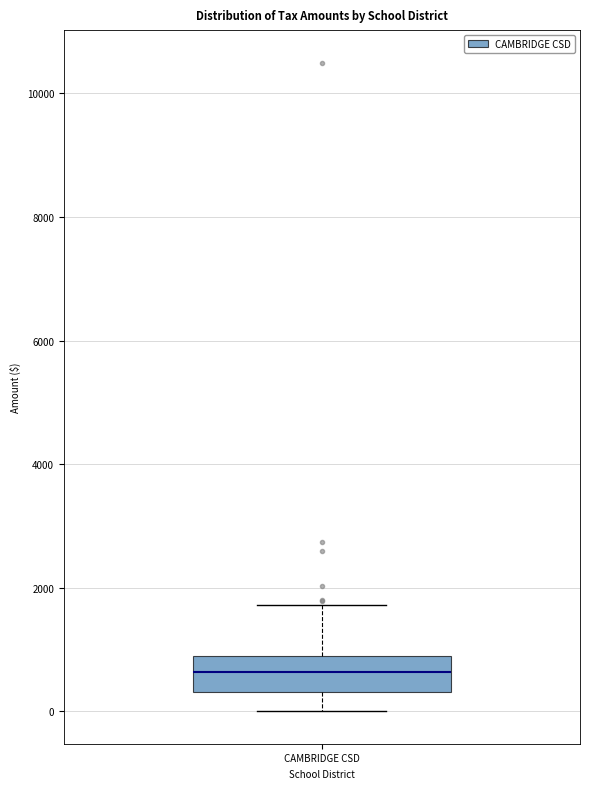

Where does the median line of the box for CAMBRIDGE CSD sit on the y-axis? The values are not printed on the chart, so give them approximately, as read against the axis.

600